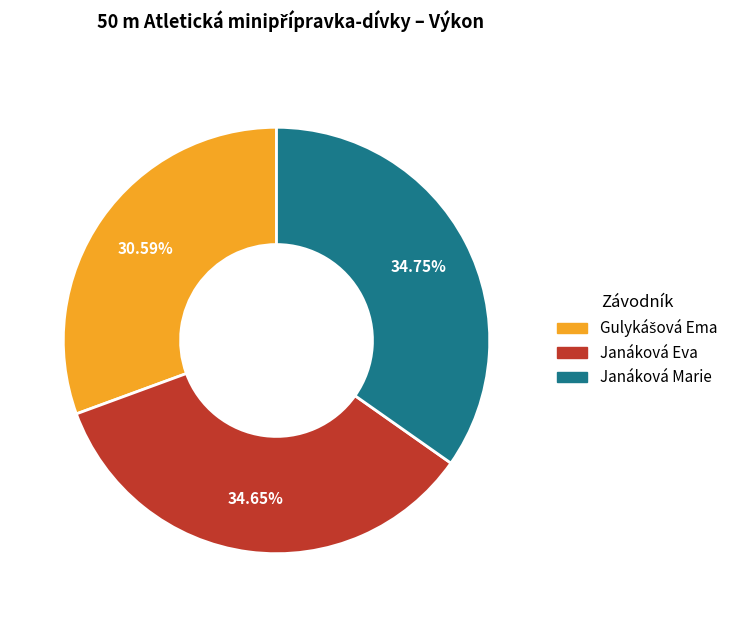

Combined, do Janáková Eva and Janáková Marie account for over 50%?

Yes